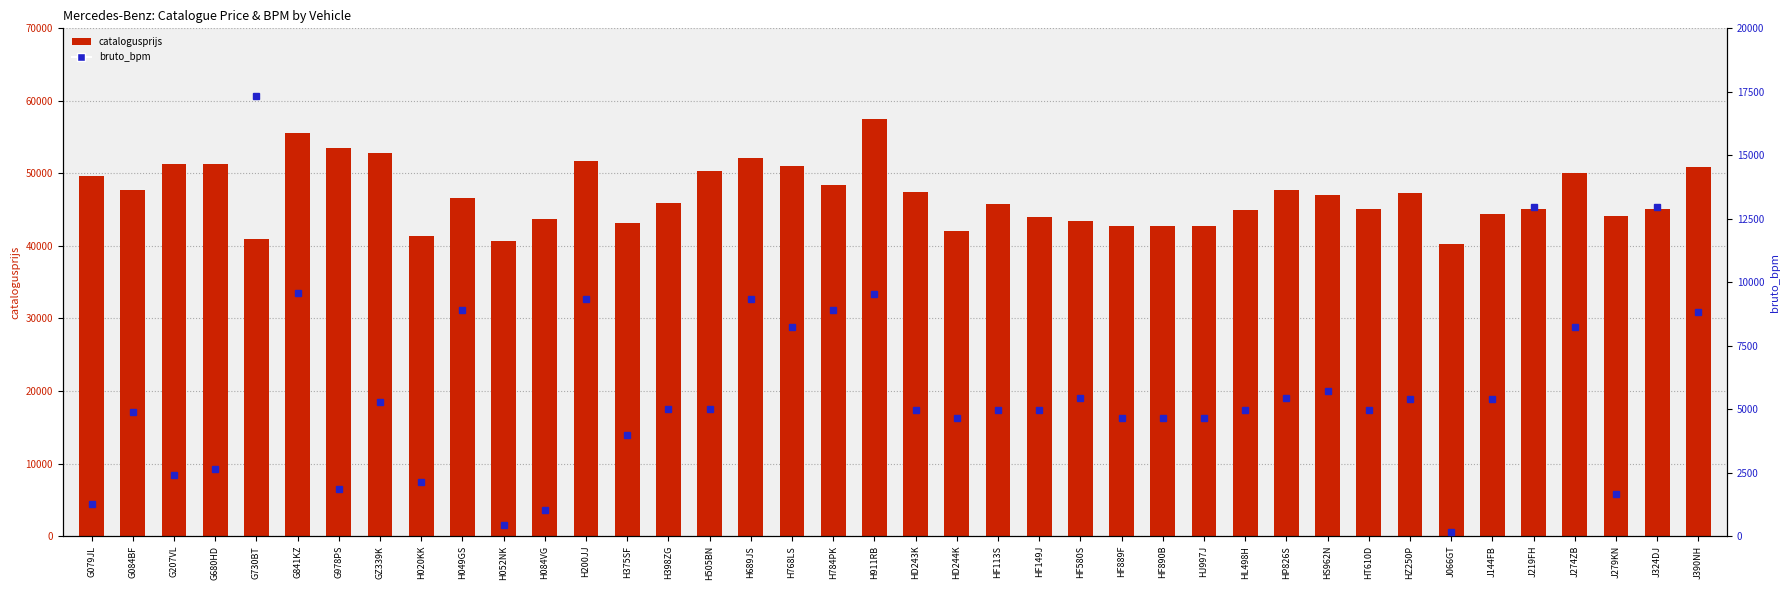

Which series has the largest range (max minus min)?

bruto_bpm